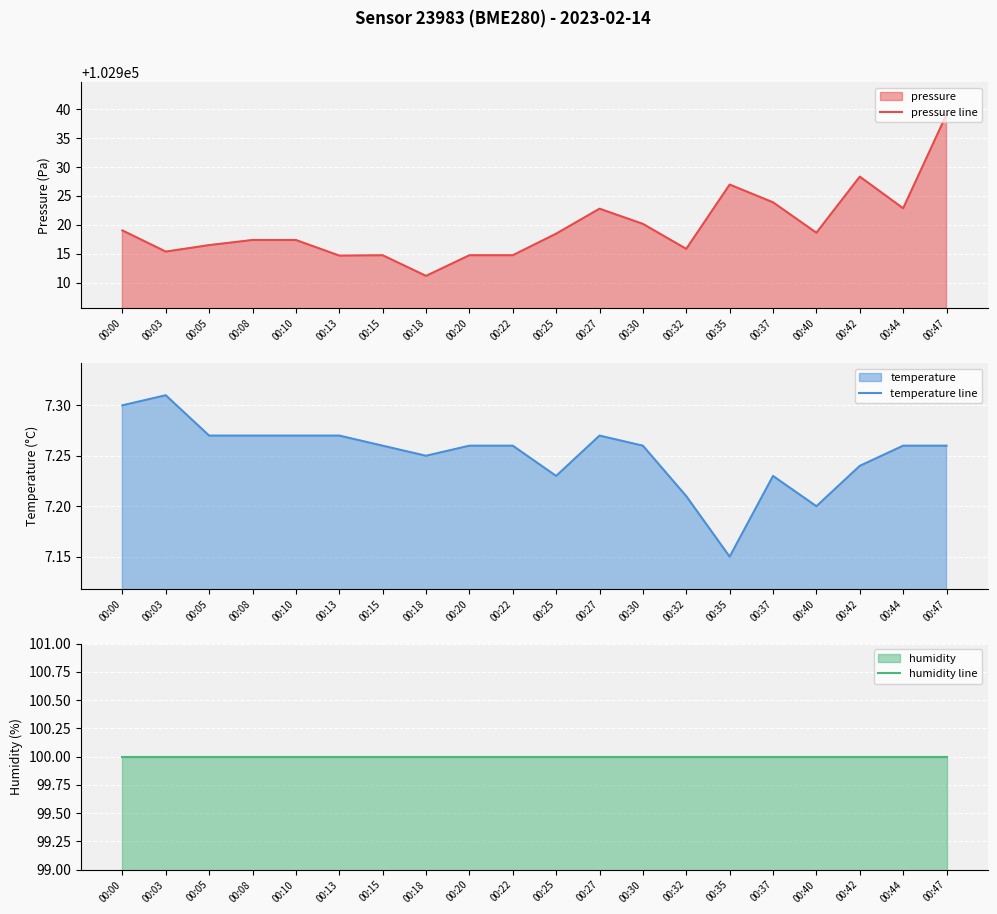

The value of temperature line at 00:32 is 11.4. True or false?

False